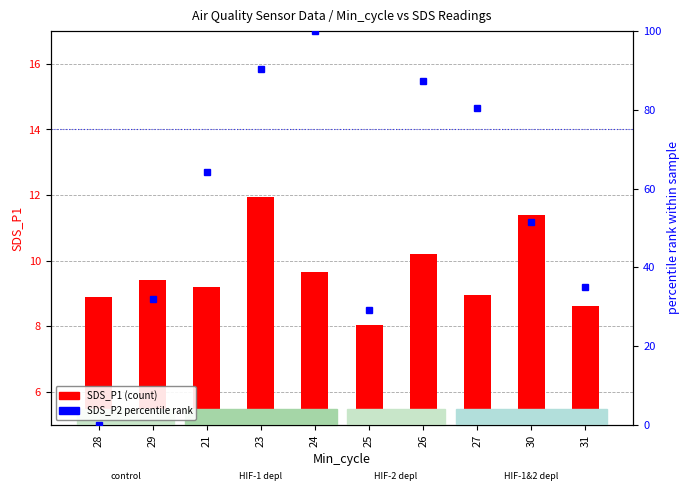

What position from the left is 26?

7